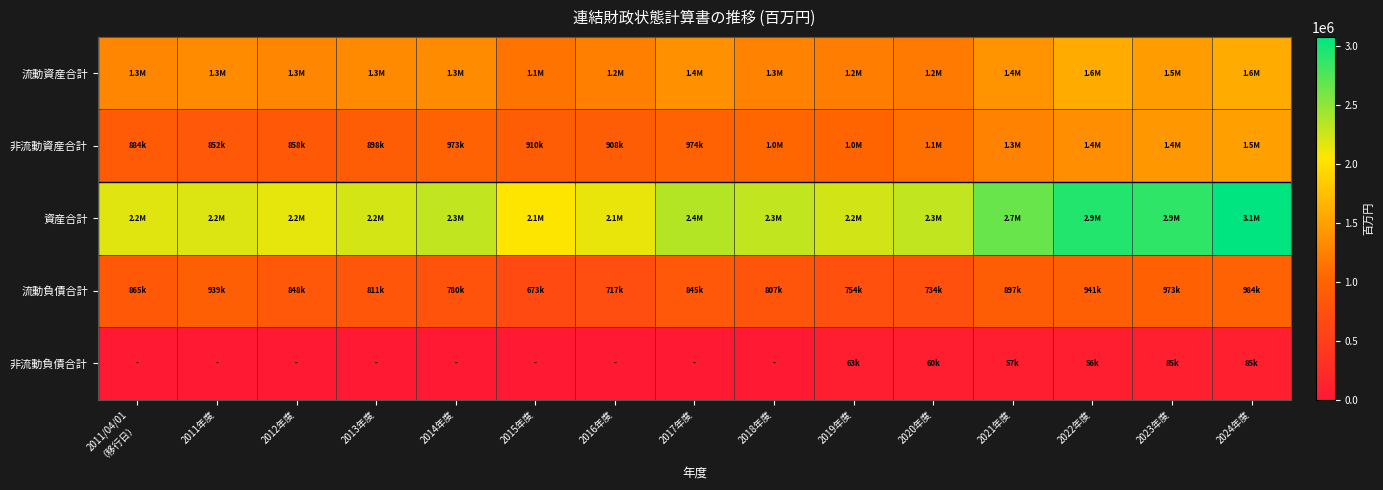

How many series are shown in this chart?

5